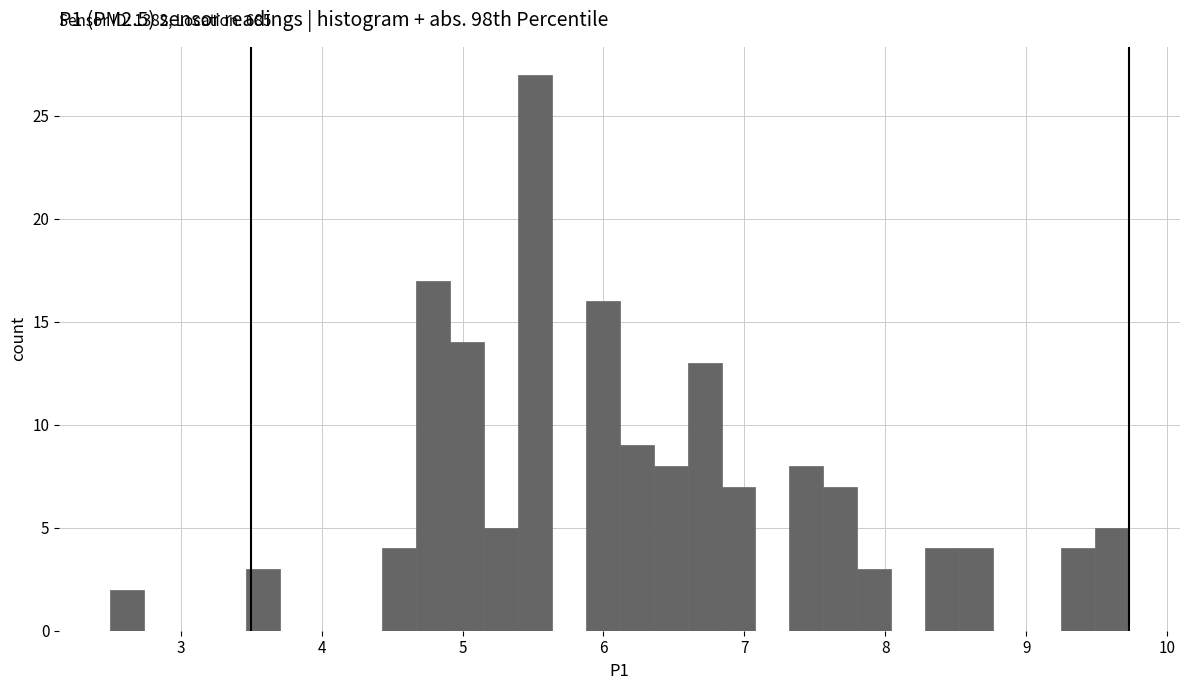

Around what value on the x-axis is the tallest bar? Give the approximate position of its centre, as read against the axis.

5.5